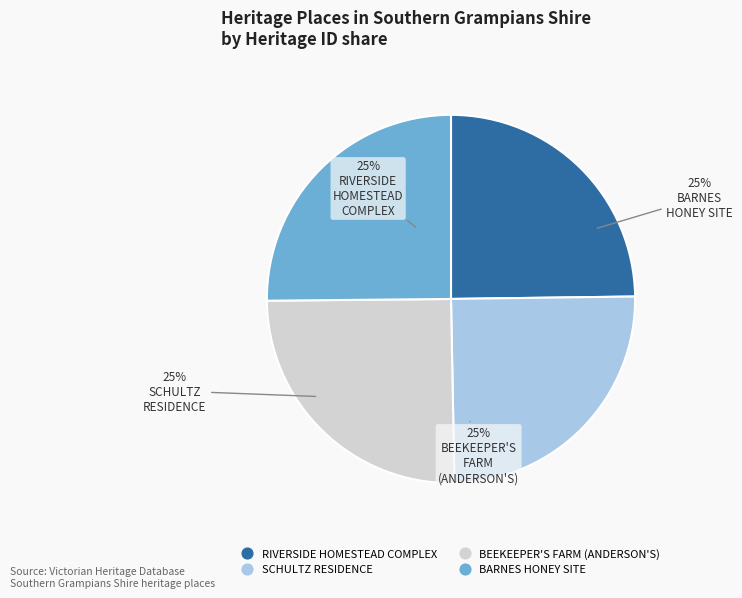

Is it true that BEEKEEPER'S FARM (ANDERSON'S) is 25% of the pie?

True